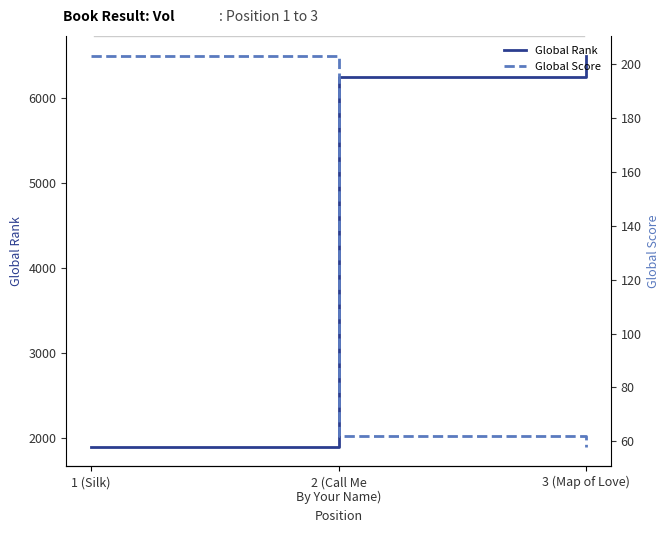

What is the spread (max minus min) of values at 3 (Map of Love)?

6446